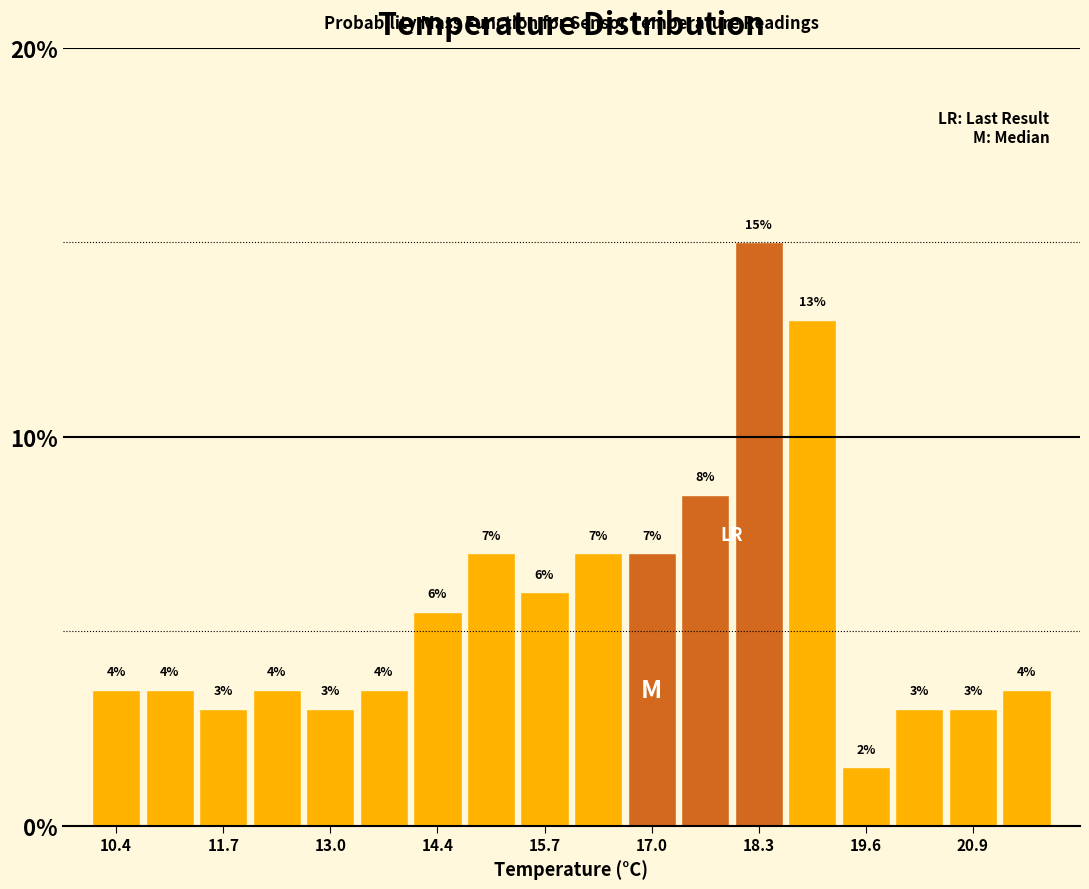

Read against the x-axis, roughly where is the centre of the tallest bar?

18.2